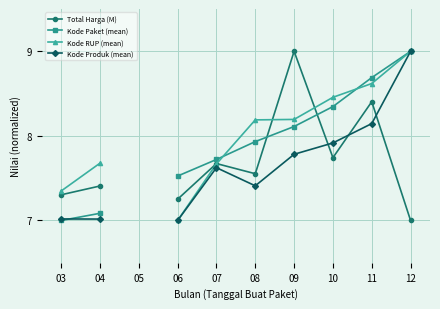

What is the approximate value of Total Harga (M) at 07?

7.7